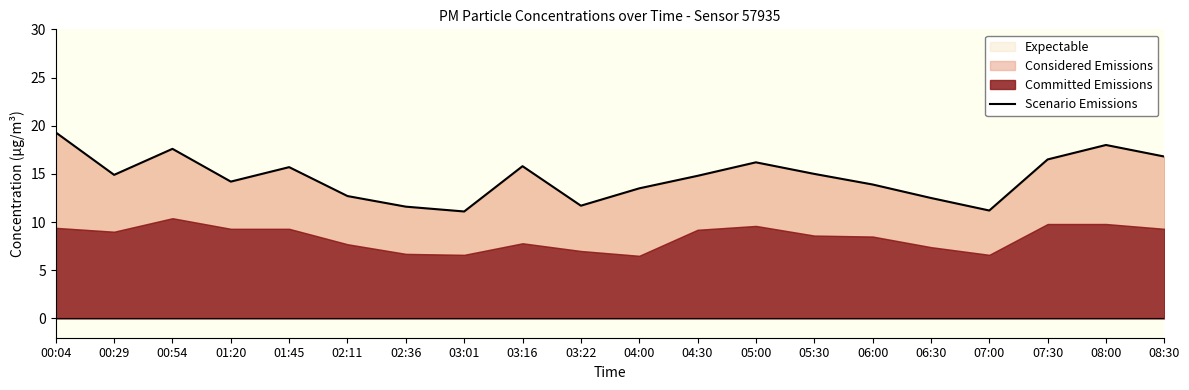

The chart shows a value of 15.7 at 01:45. True or false?

True